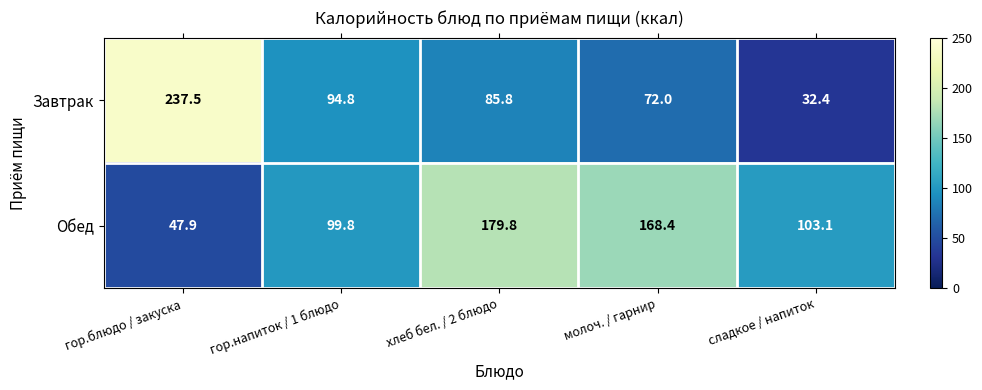

Which category has the highest value in the Обед series?

хлеб бел. / 2 блюдо